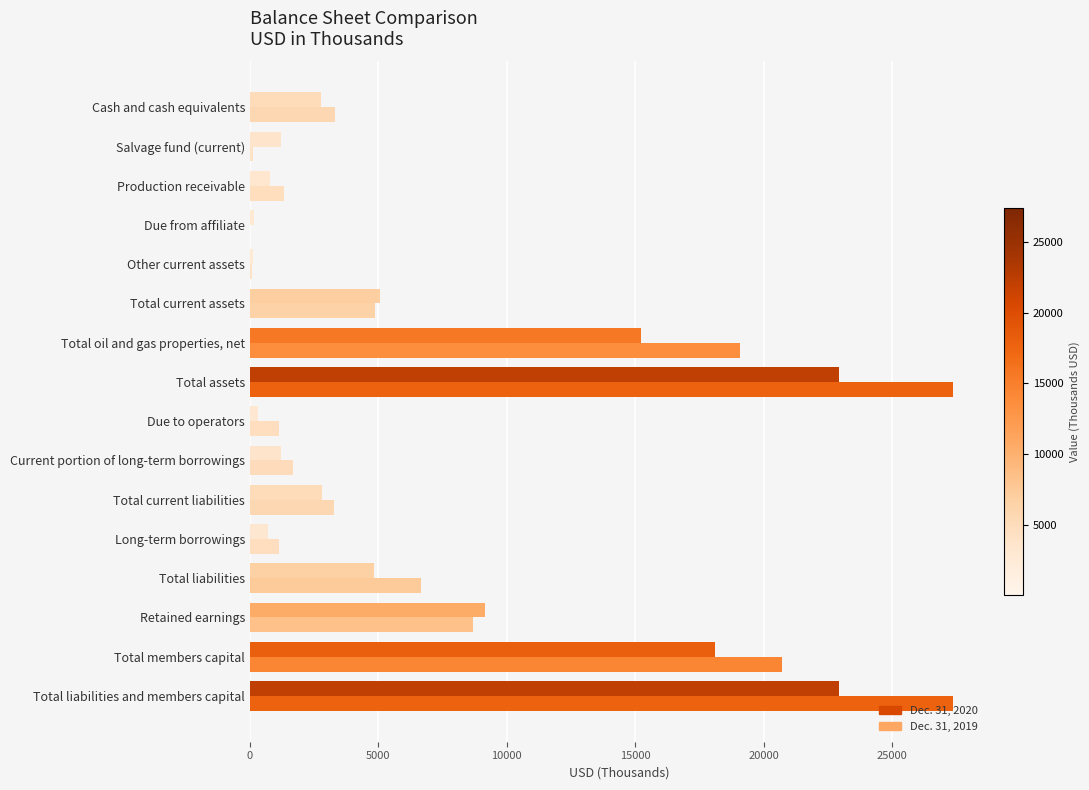

Count the number of data series in this chart.

2